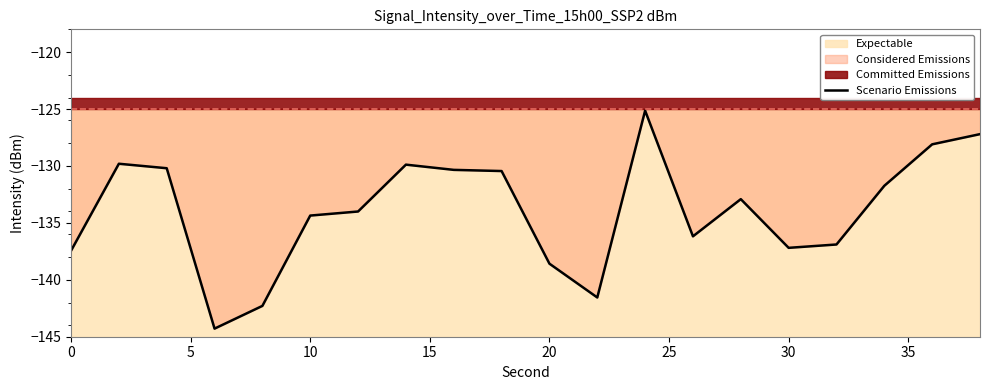

What is the lowest value of the Scenario Emissions series?

-144.3